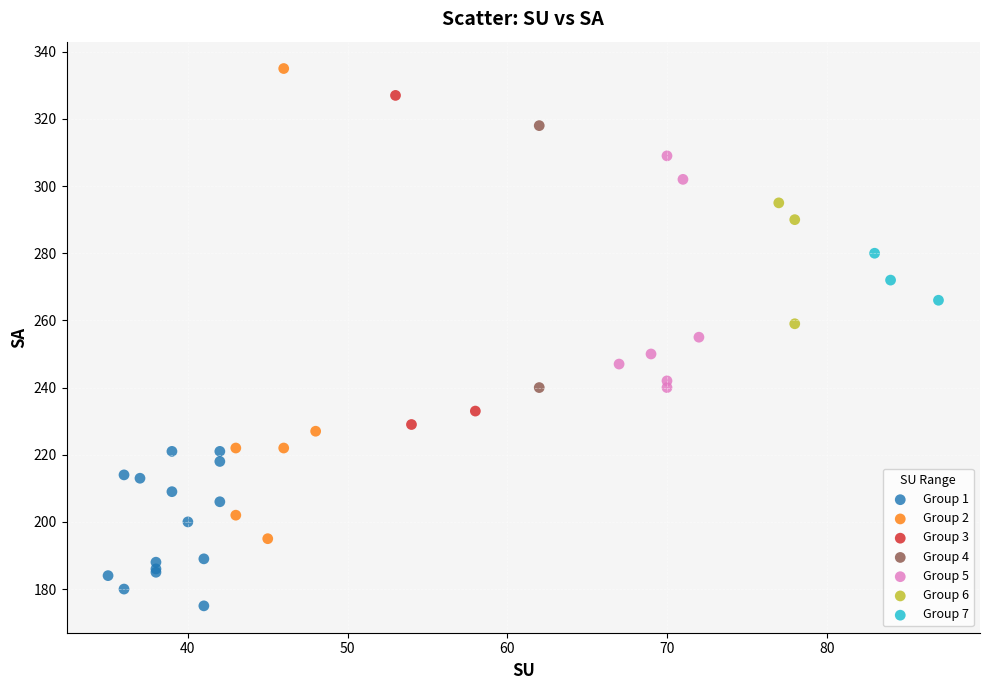

Which series contains the highest Y value?

Group 2